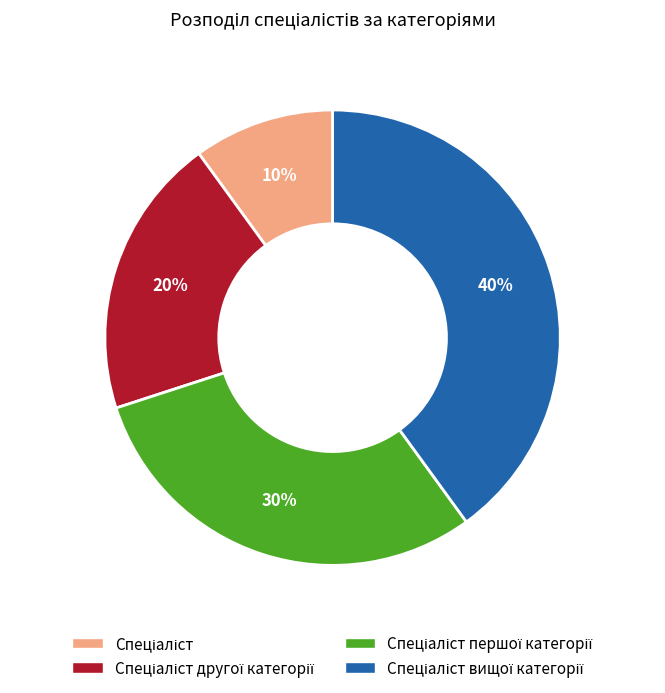

To the nearest percent, what is the average slice percentage?

25%